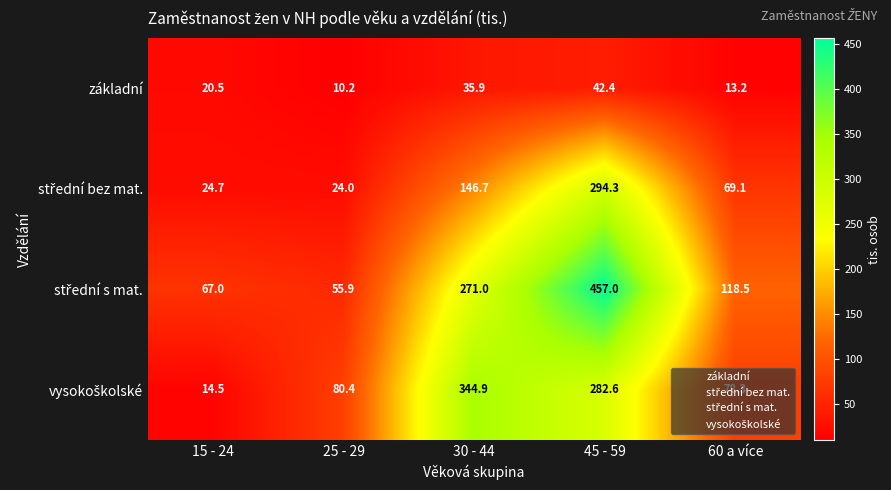

The základní series shows 35.9 at 30 - 44. True or false?

True